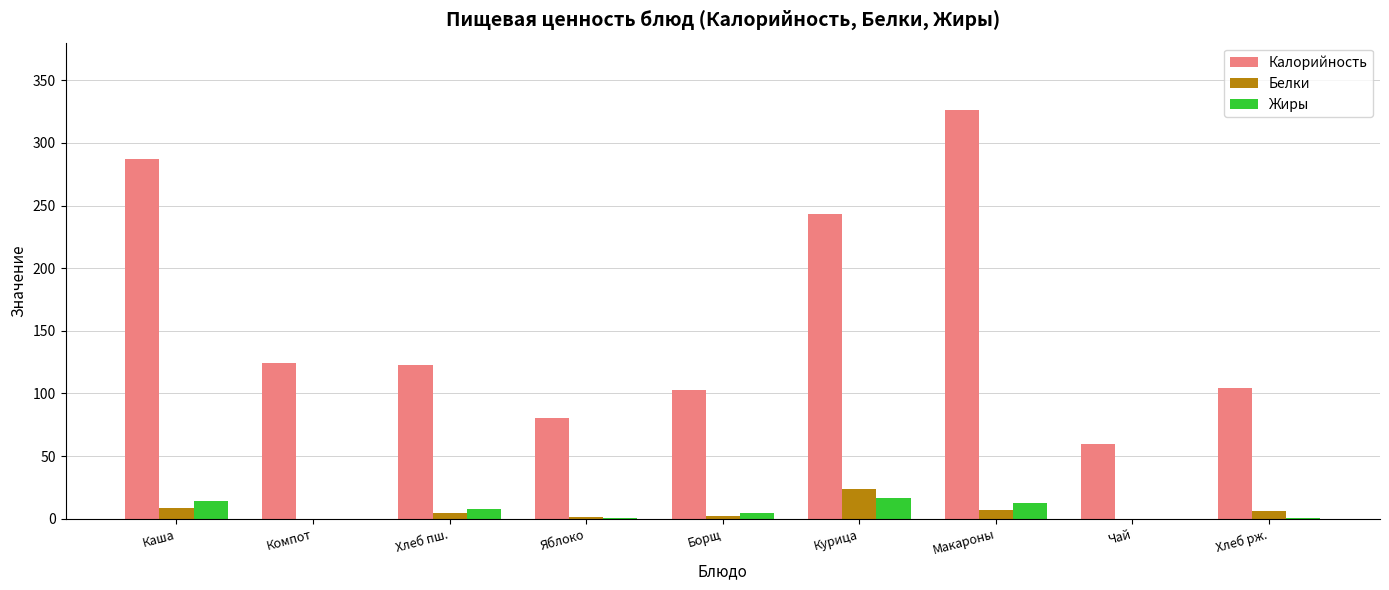

At which category is the sum across all series the highest?

Макароны